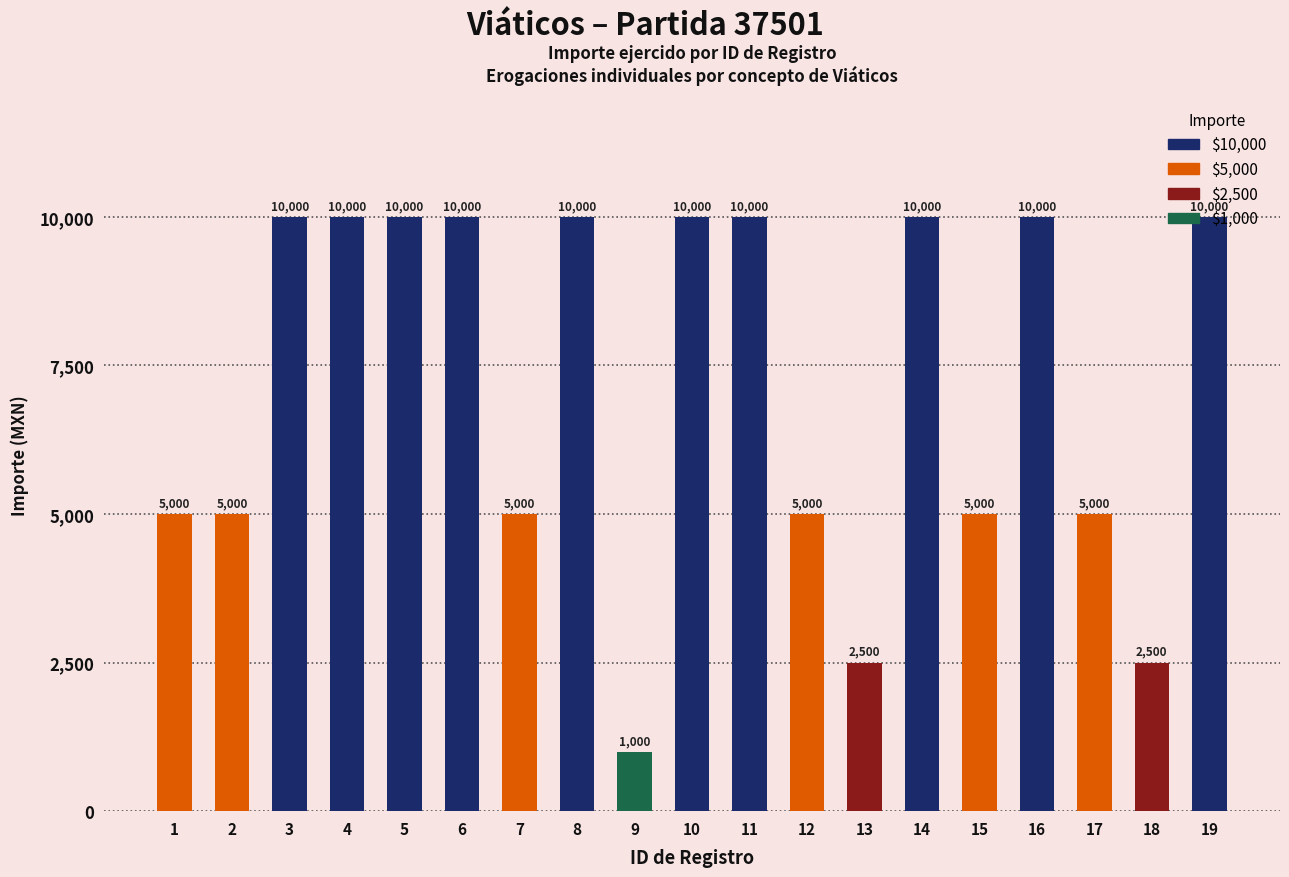

How many data points are less than 10000?

9